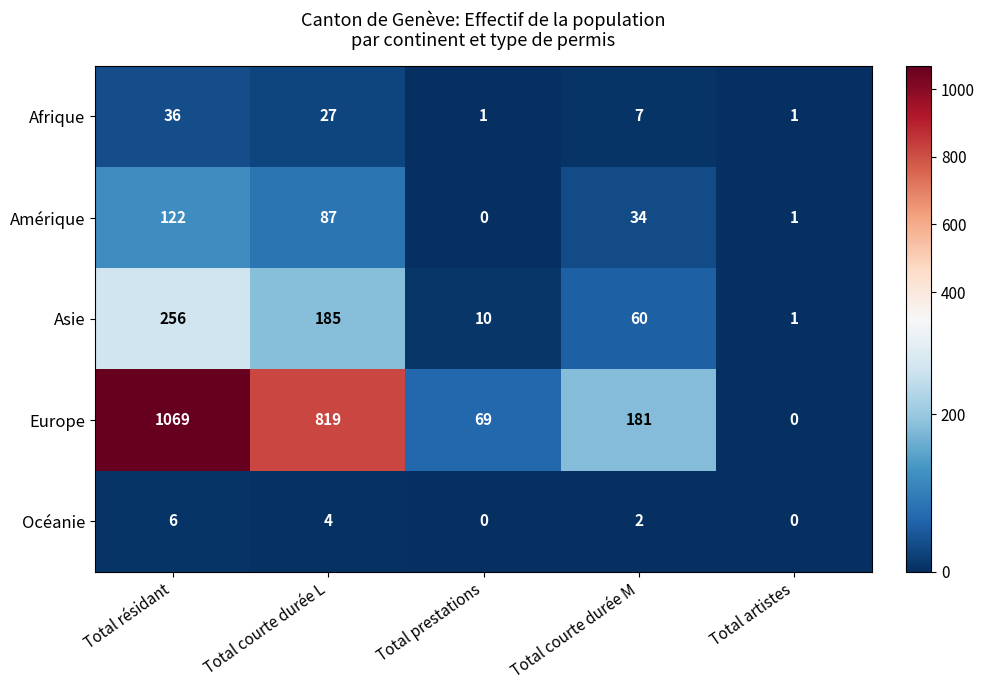

How many series are shown in this chart?

5